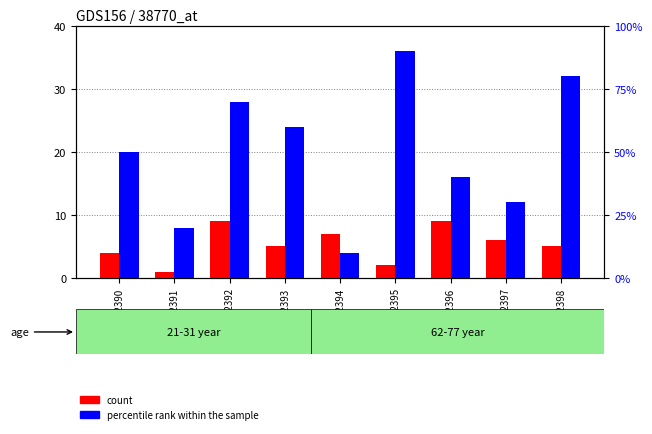

Rank the series by their maximum value, from lowest to highest.

count, percentile rank within the sample